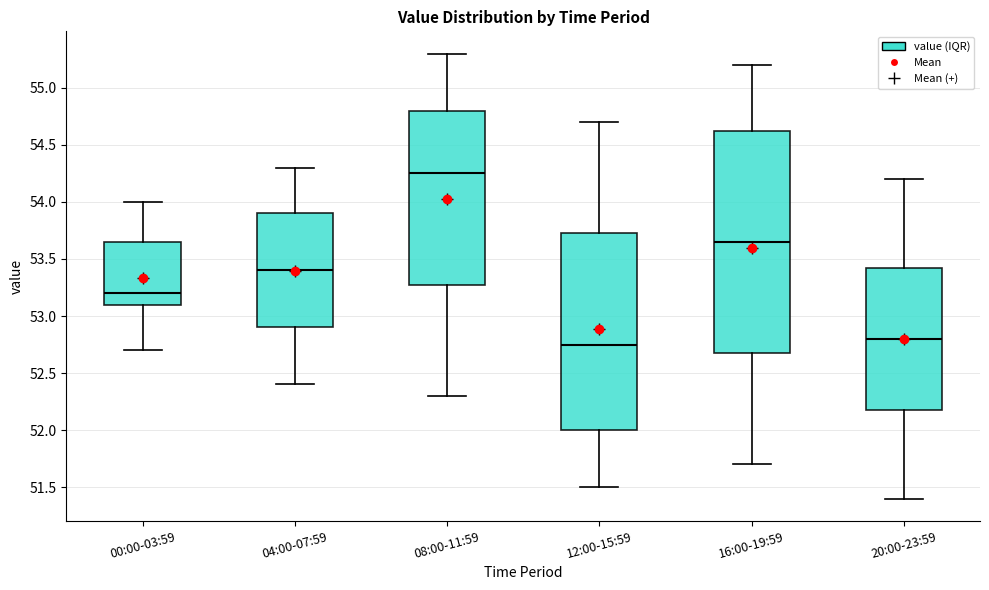

Which box has the highest median line?

08:00-11:59